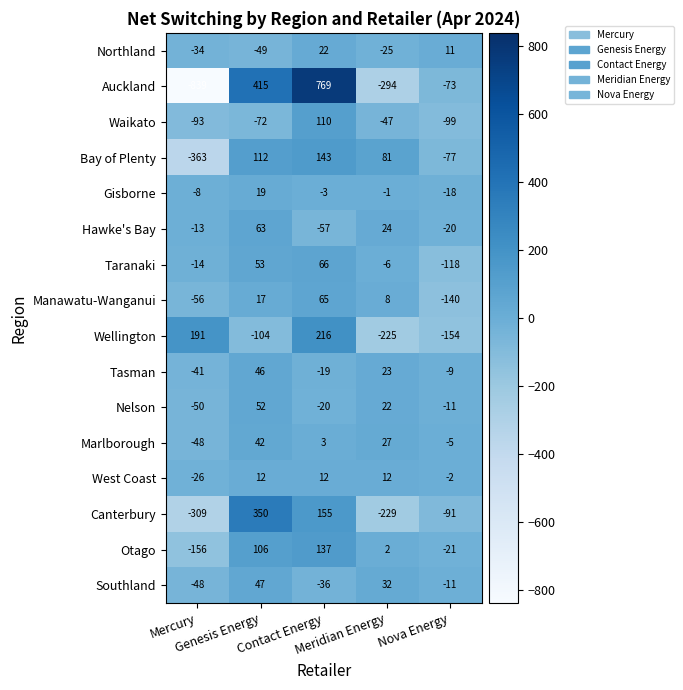

How many values in the Northland series are below -25?

2